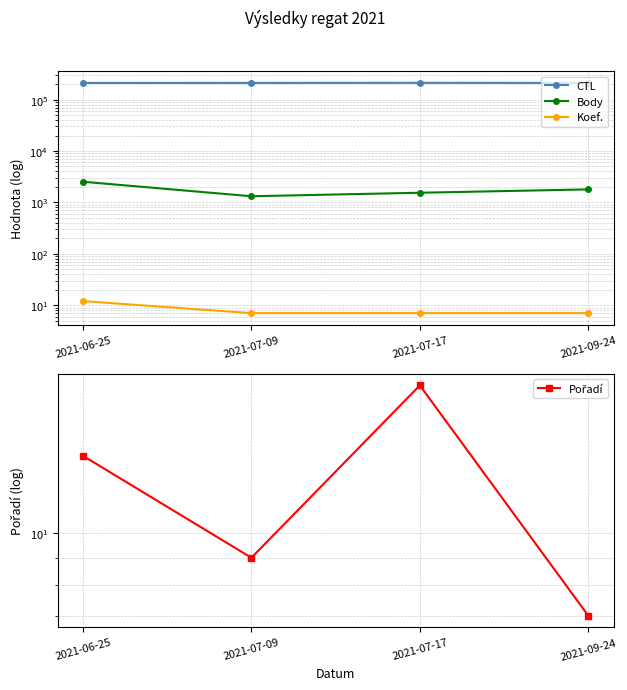

What is the average value of the CTL series?

211426